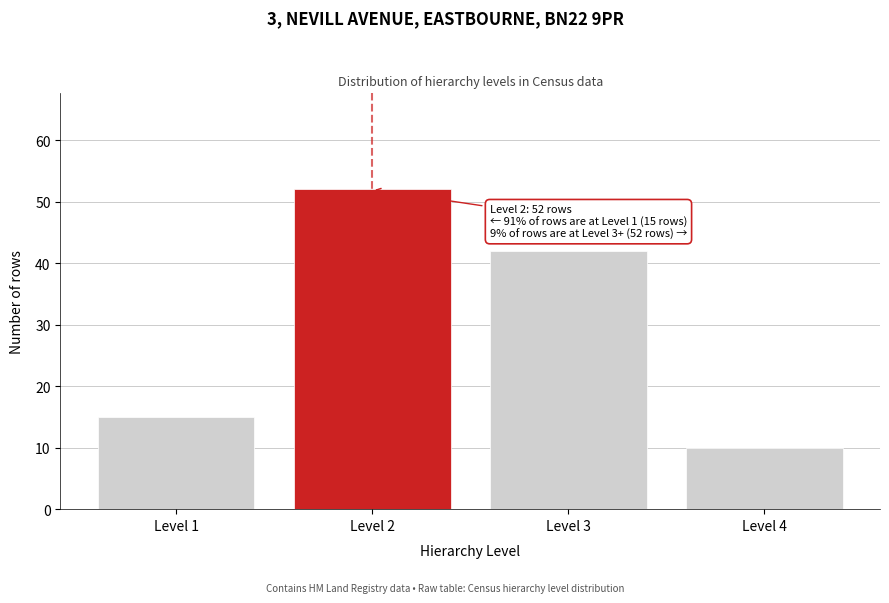

Reading right to left, what are all the values shown in this chart?

Level 4=10	Level 3=42	Level 2=52	Level 1=15